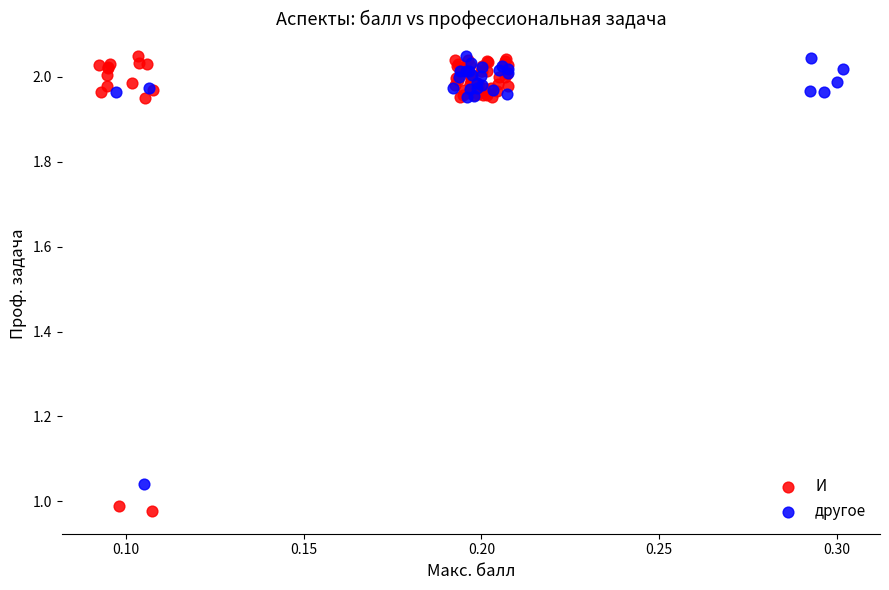

Which series has the widest spread of Y values?

И